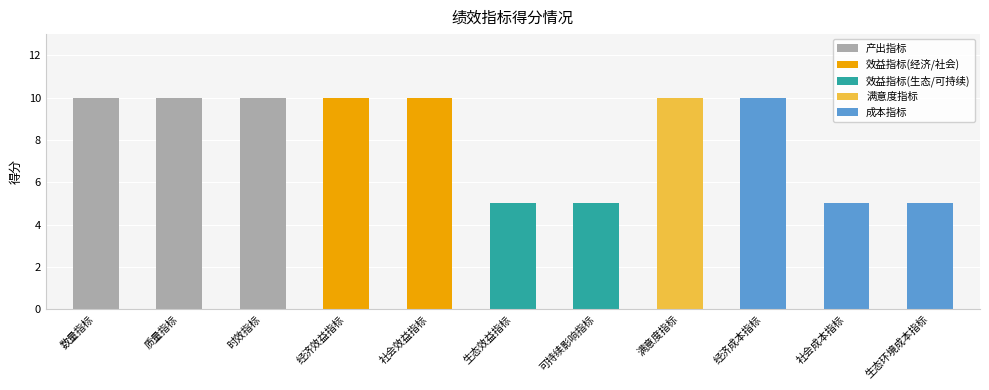

Count the number of categories in the chart.

11